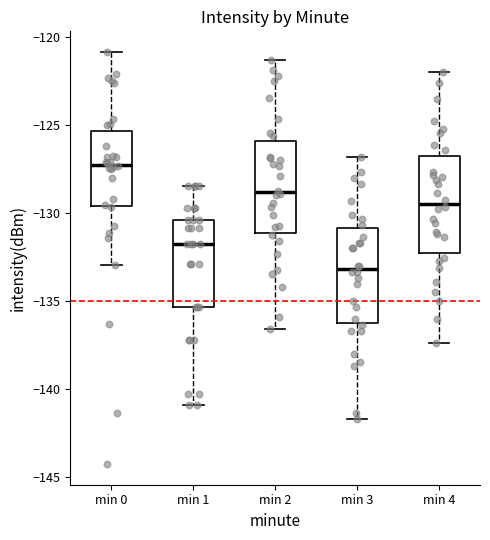

Reading left to right, transcribe this box plot: for each box, give where its median line is, the range the box spans, and where its two whiskers end, as read against the y-axis. The values are not printed on the chart, so give them approximately, as read against the axis.

min 0: median -127.0, box -129.5 to -125.5, whiskers -133.0 to -121.0
min 1: median -132.0, box -135.5 to -130.5, whiskers -141.0 to -128.5
min 2: median -129.0, box -131.0 to -126.0, whiskers -136.5 to -121.5
min 3: median -133.0, box -136.5 to -131.0, whiskers -141.5 to -127.0
min 4: median -129.5, box -132.5 to -126.5, whiskers -137.5 to -122.0